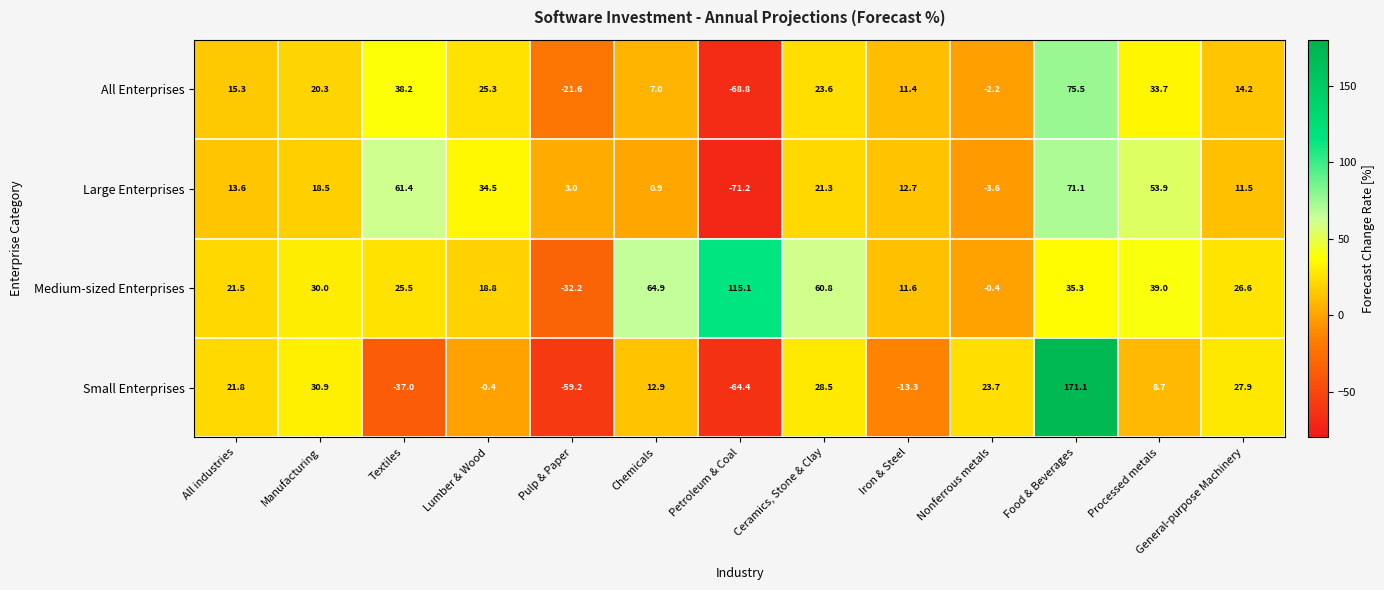

Rank the series by their maximum value, from lowest to highest.

Large Enterprises, All Enterprises, Medium-sized Enterprises, Small Enterprises